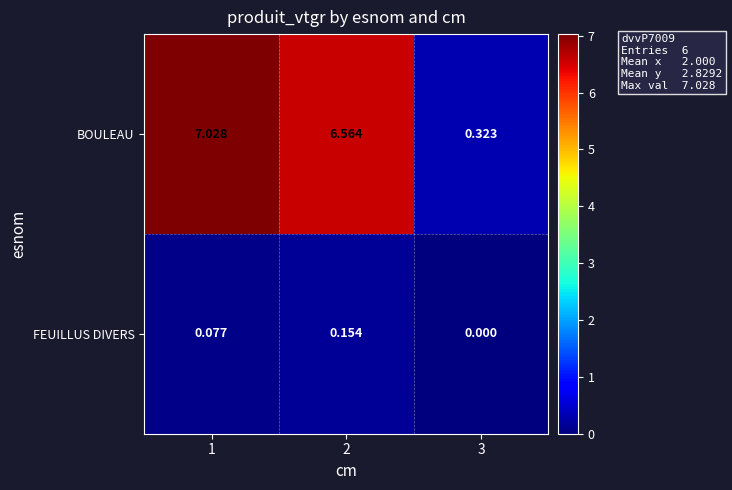

List the series in order of their peak value, highest first.

BOULEAU, FEUILLUS DIVERS